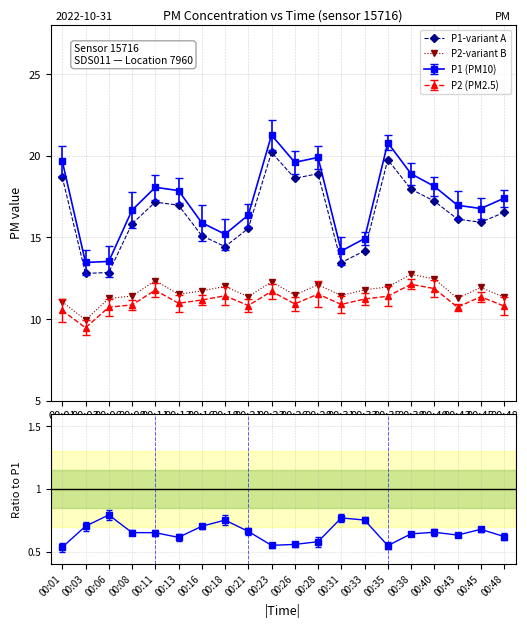

True or false: P2-variant B and P1-variant A cross at least once.

False